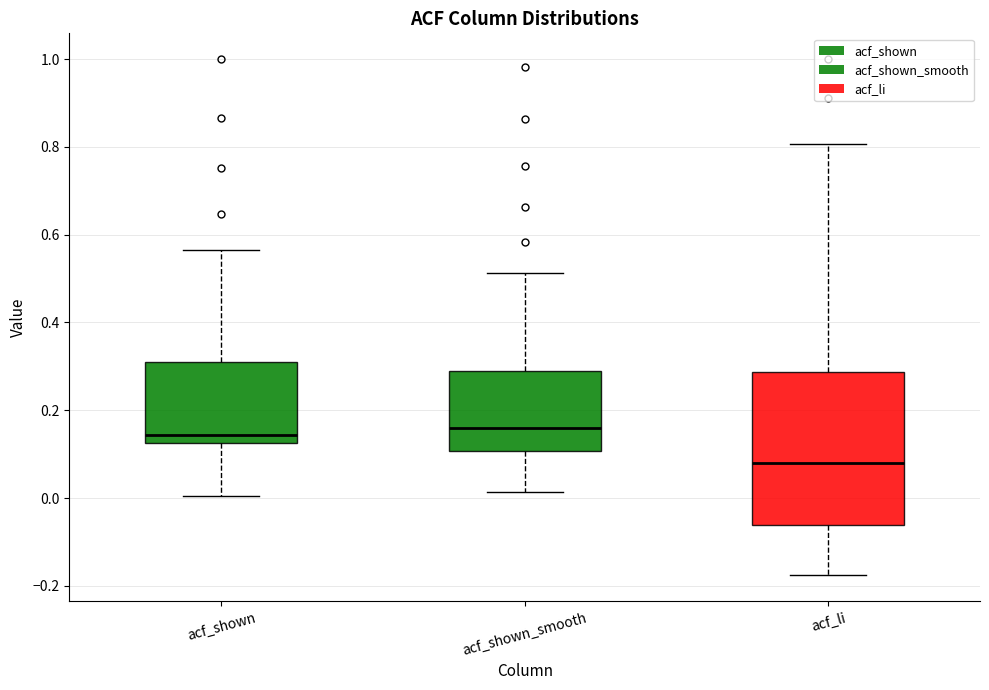

Reading left to right, read every box against the y-axis: the position of its median line, the range the box covers, and the ends of its whiskers. The values are not printed on the chart, so give them approximately, as read against the axis.

acf_shown: median 0.14, box 0.12 to 0.30, whiskers 0.00 to 0.56
acf_shown_smooth: median 0.16, box 0.10 to 0.30, whiskers 0.02 to 0.52
acf_li: median 0.08, box -0.06 to 0.28, whiskers -0.18 to 0.80